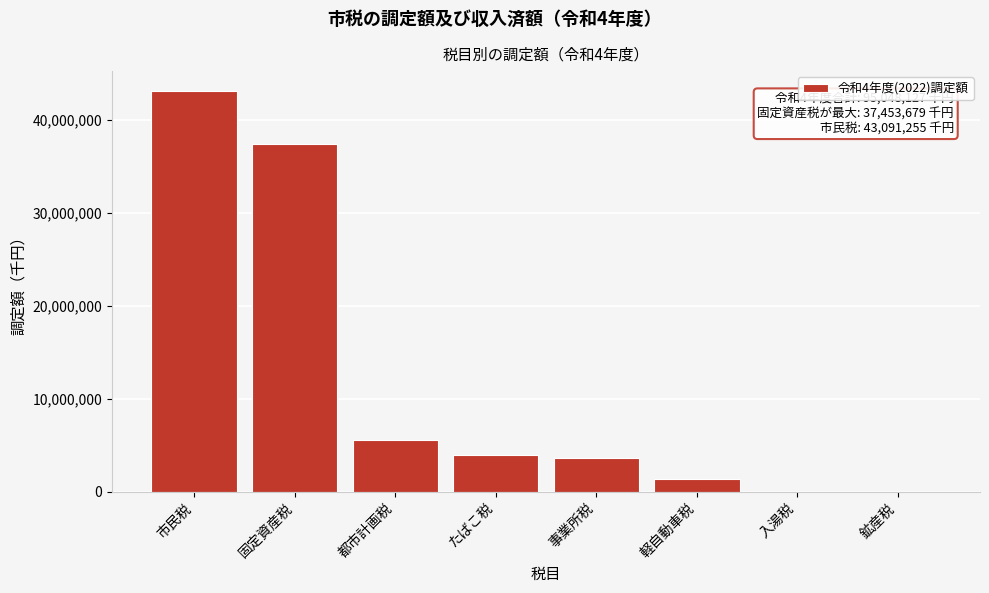

The value at 市民税 is 15628078.4. True or false?

False